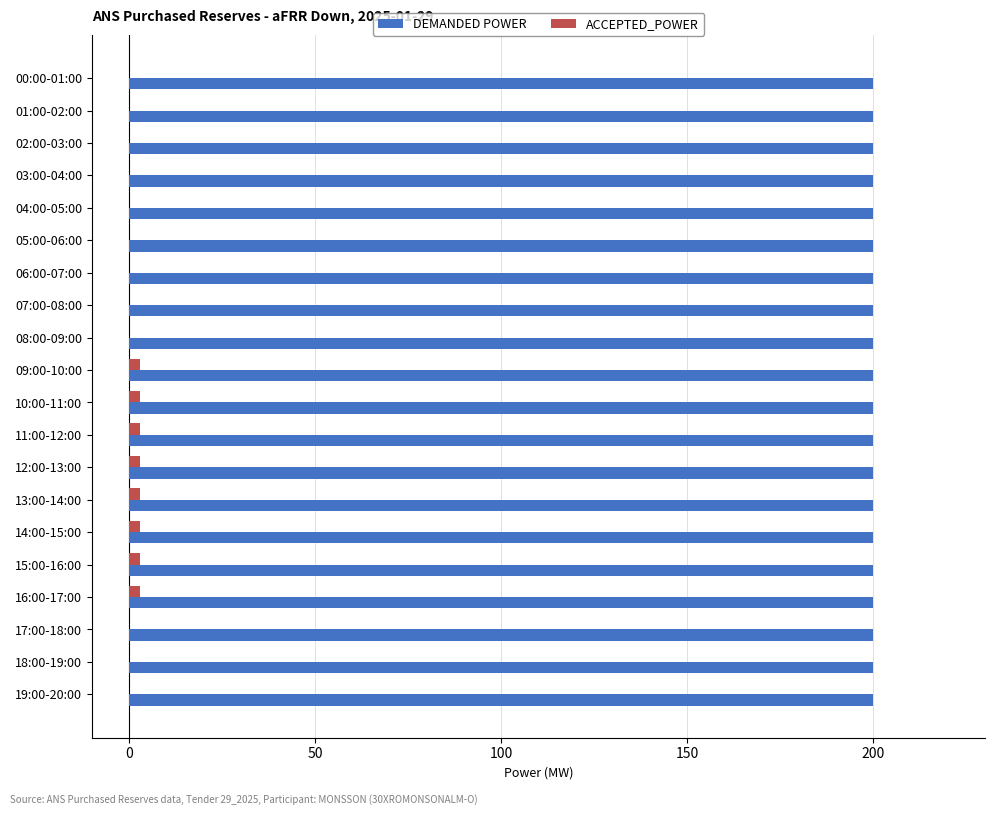

Count the number of categories in the chart.

20